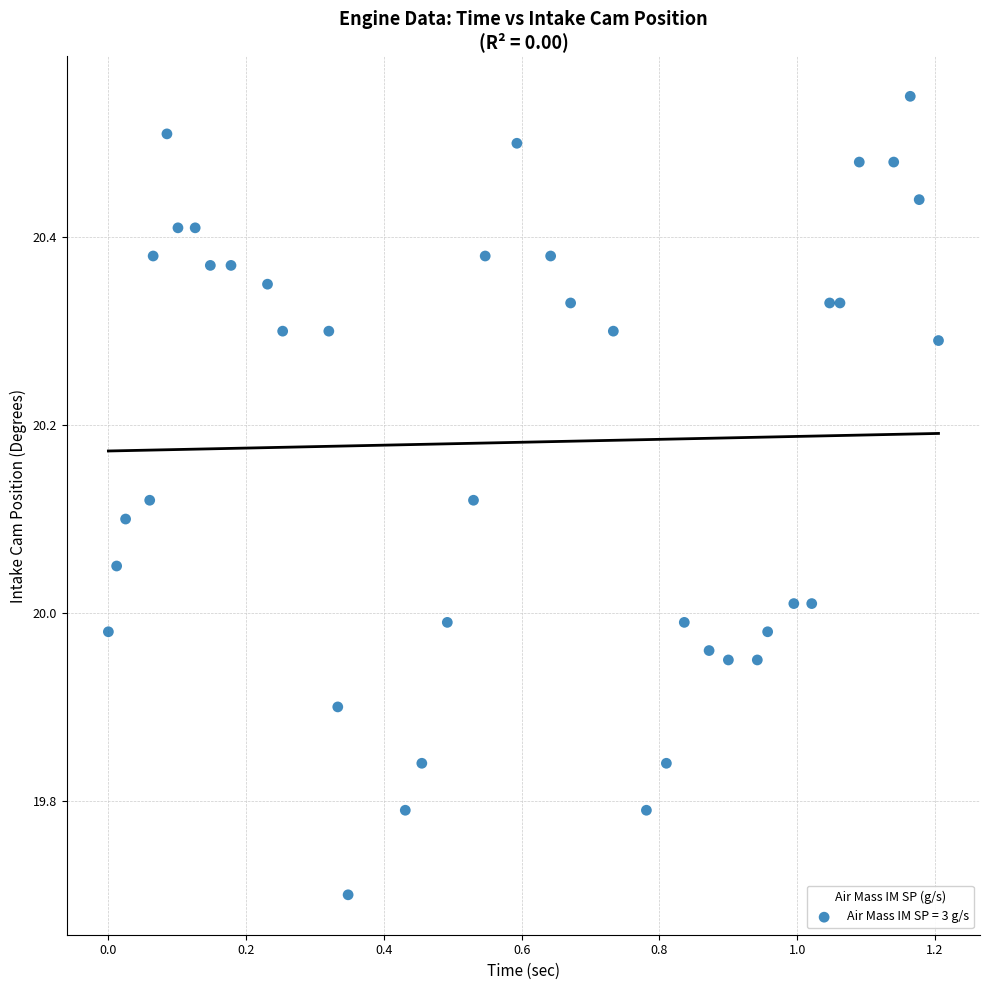

What is the range of X values (max minus min)?

1.2